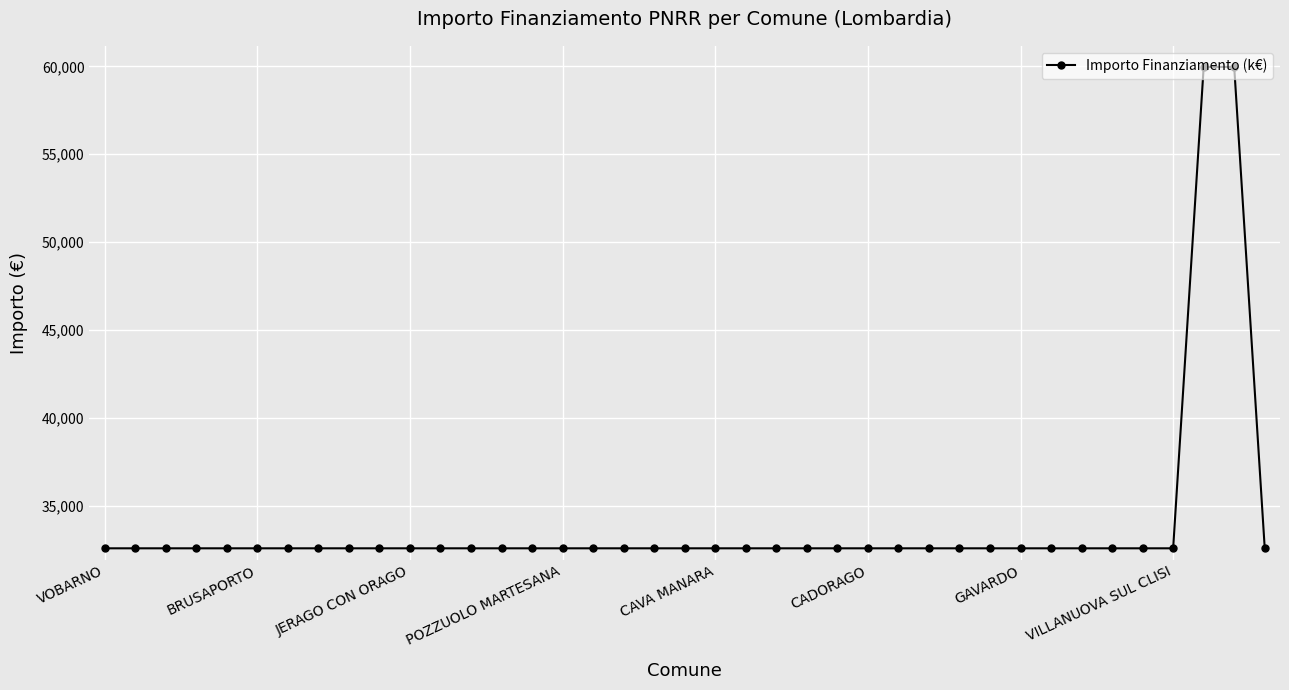

Does the chart display data point markers on the line(s)?

Yes